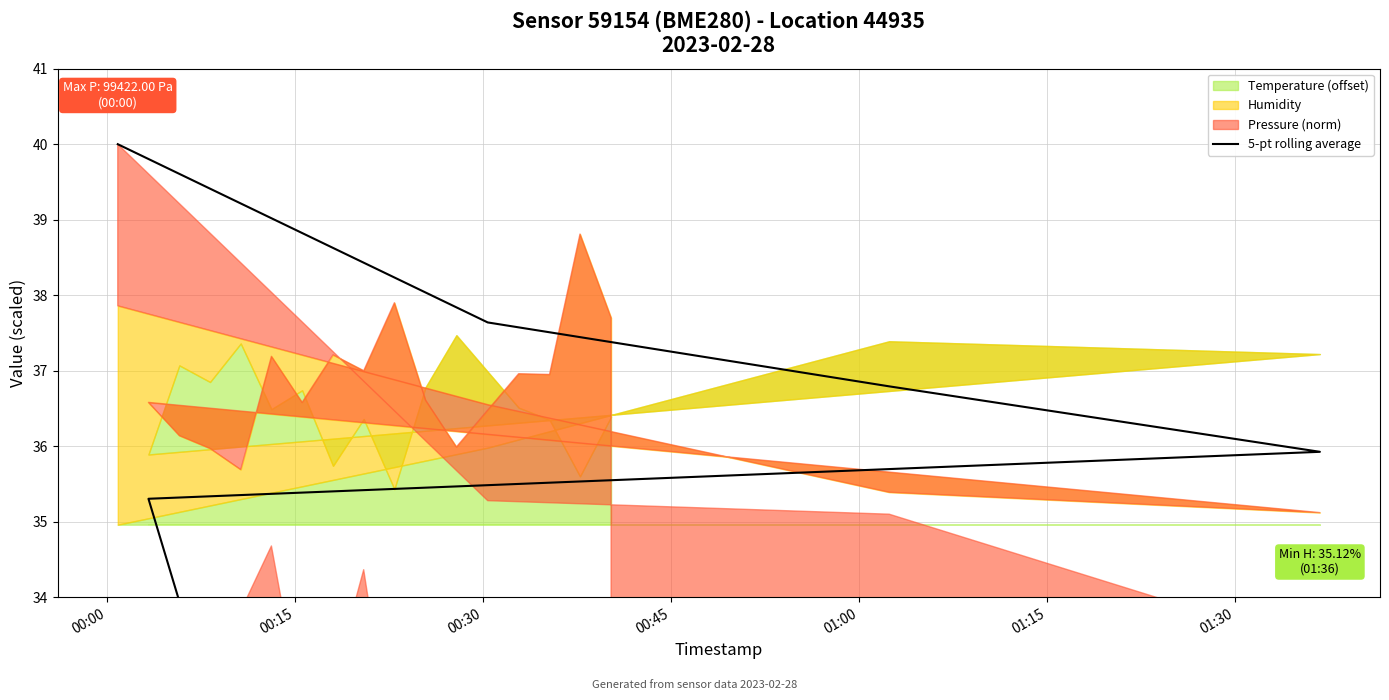

What is the value of the 13th point from the left?

33.2